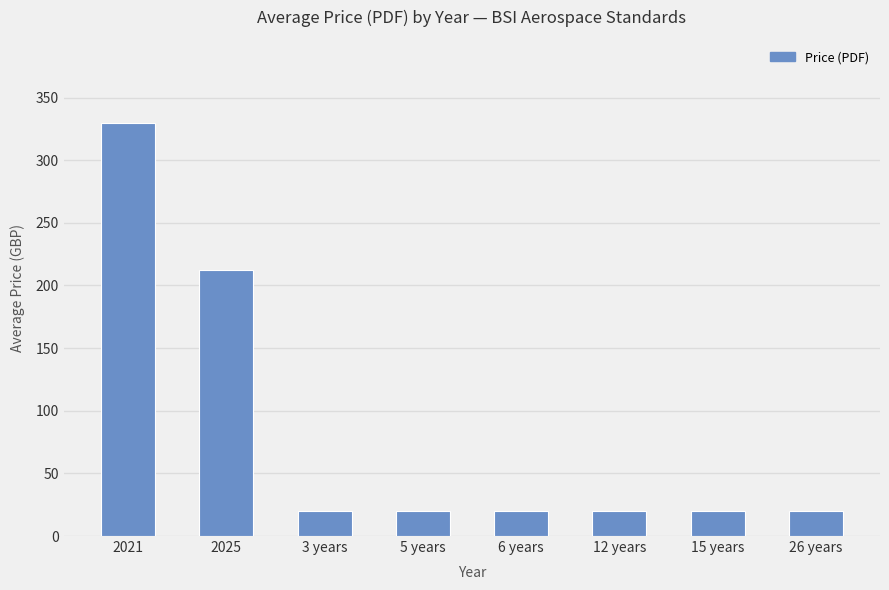

What is the change in value from 2021 to 2025?

-117.8